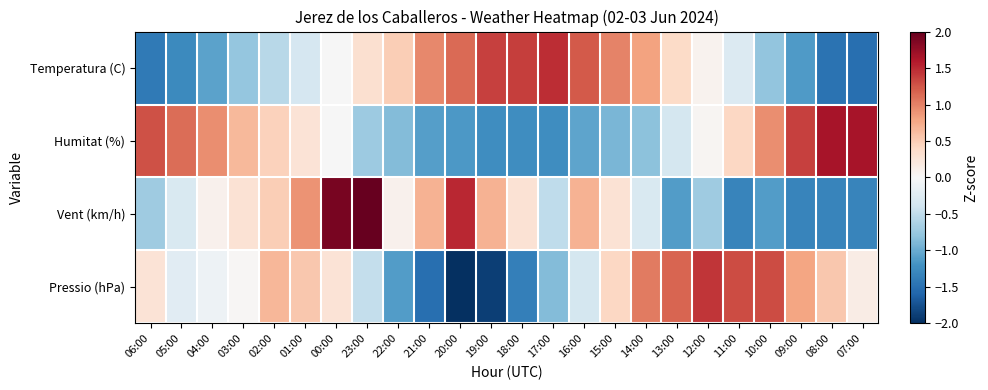

At how many categories does at least one series exceed -1?

24